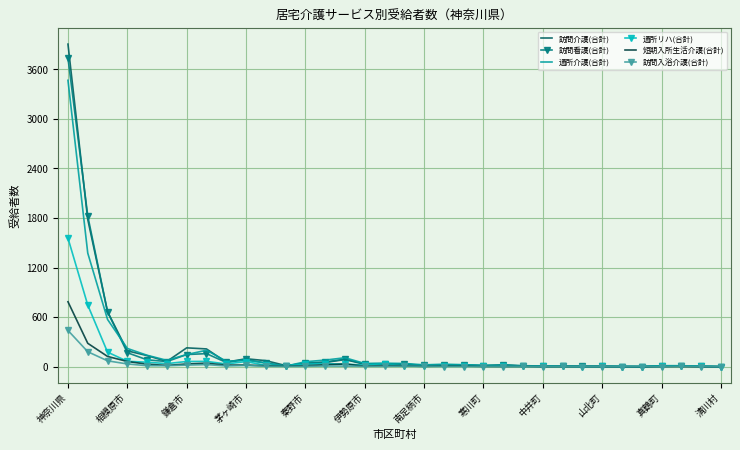

What is the maximum value for 通所リハ(合計)?

1556